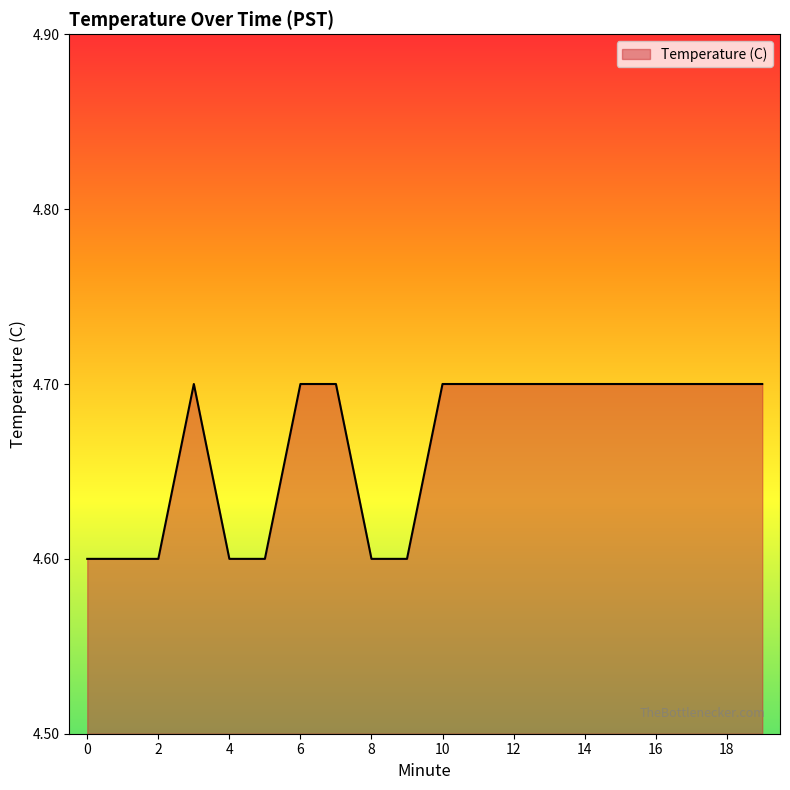

What is the minimum value shown in the chart?

4.6